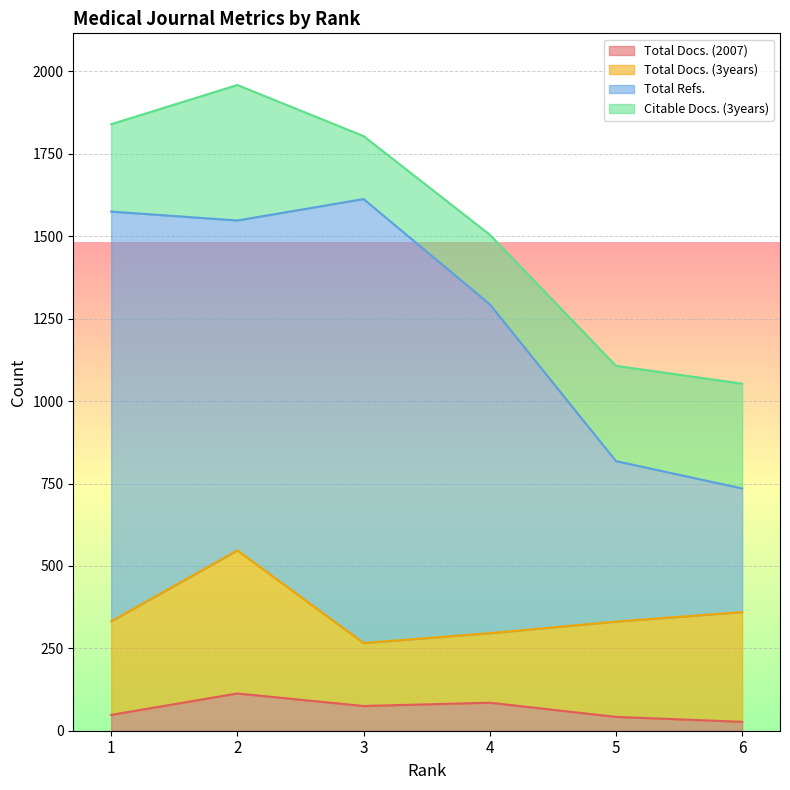

Rank the categories by Total Refs. value from highest to lowest.

3, 1, 2, 4, 5, 6